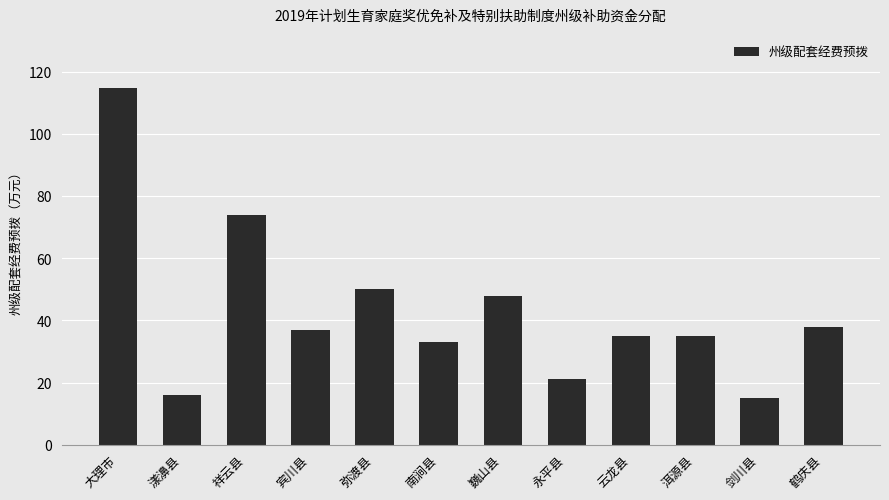

Approximately how many times larger is the value at 宾川县 compared to 祥云县?

0.5